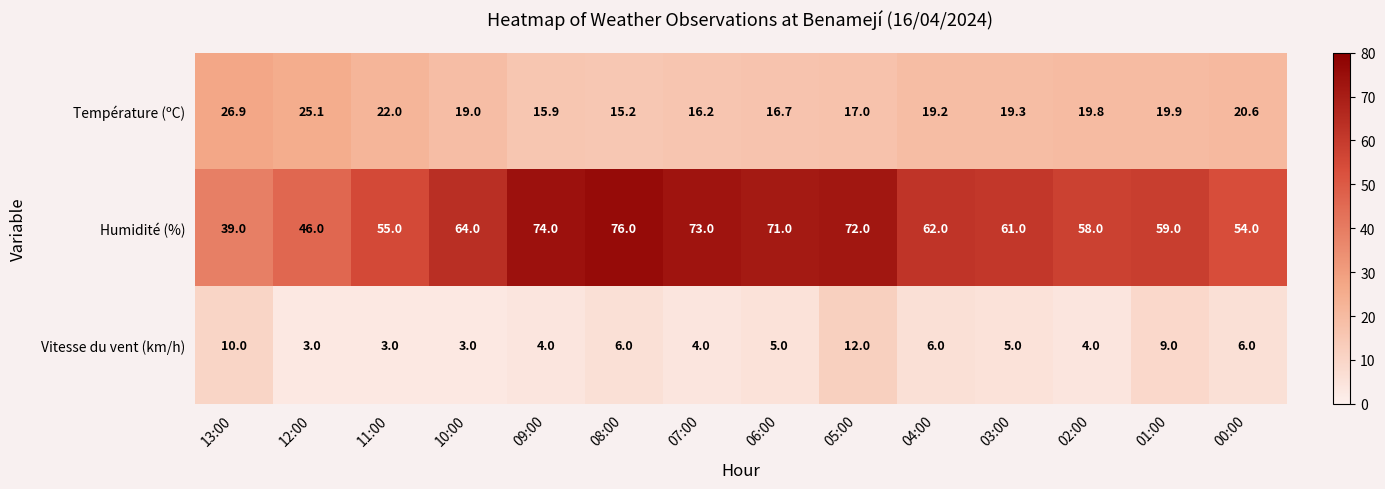

What is the smallest value displayed?

3.0